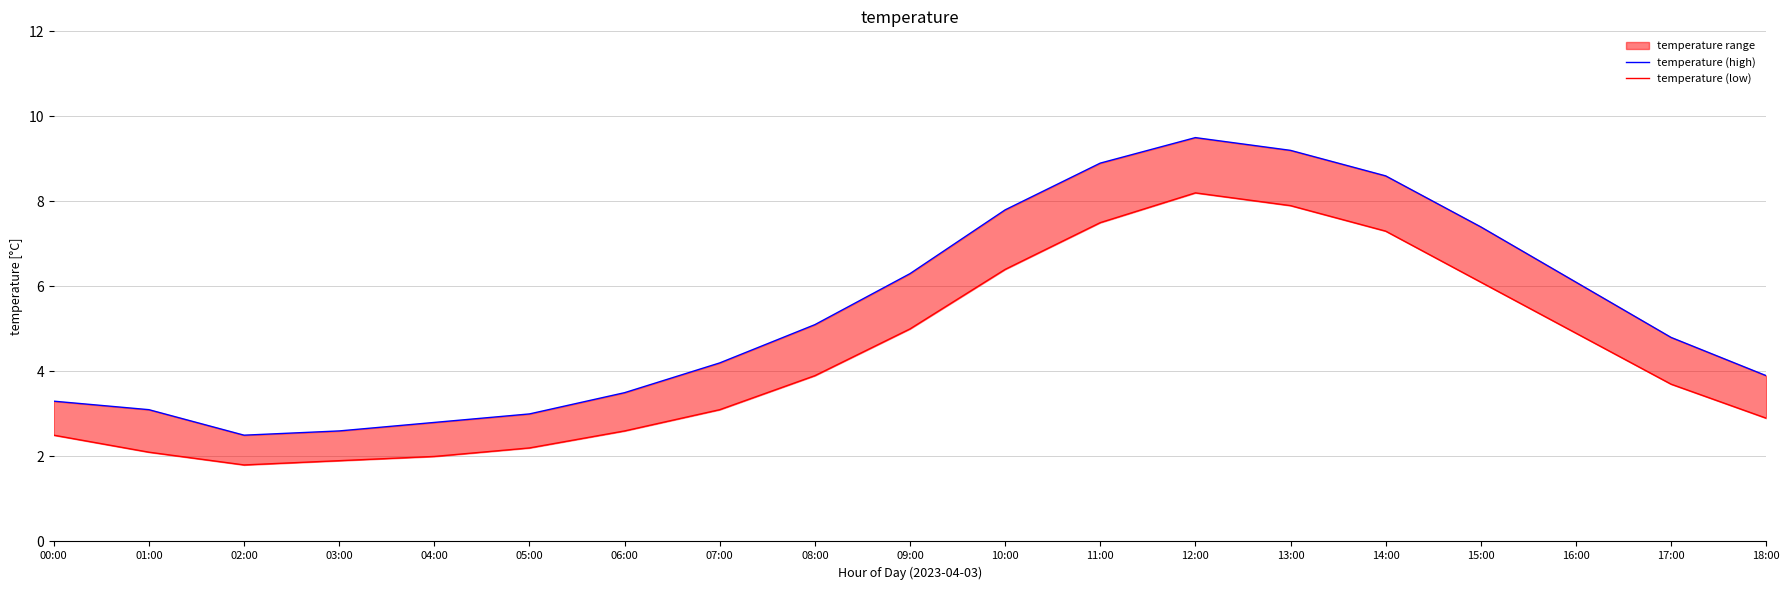

Which category has the highest value in the temperature (high) series?

12:00